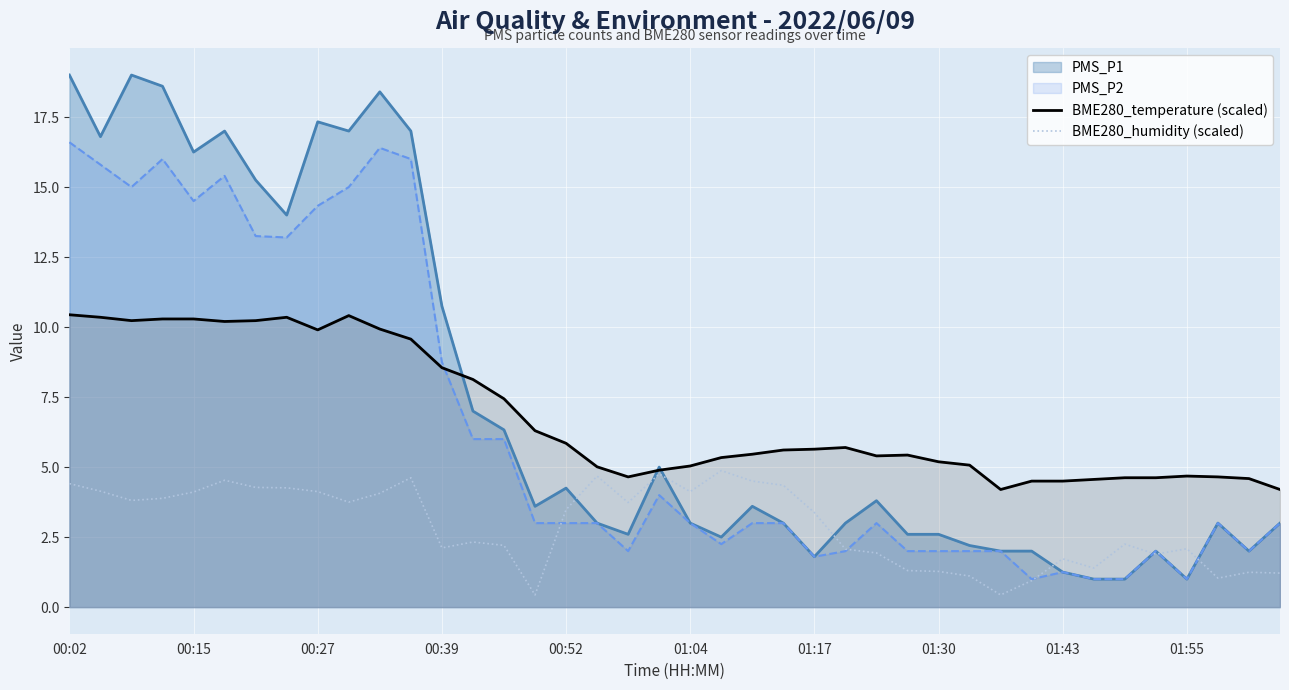

What is the value of the BME280_temperature (scaled) point at the 23rd from the left?

5.5